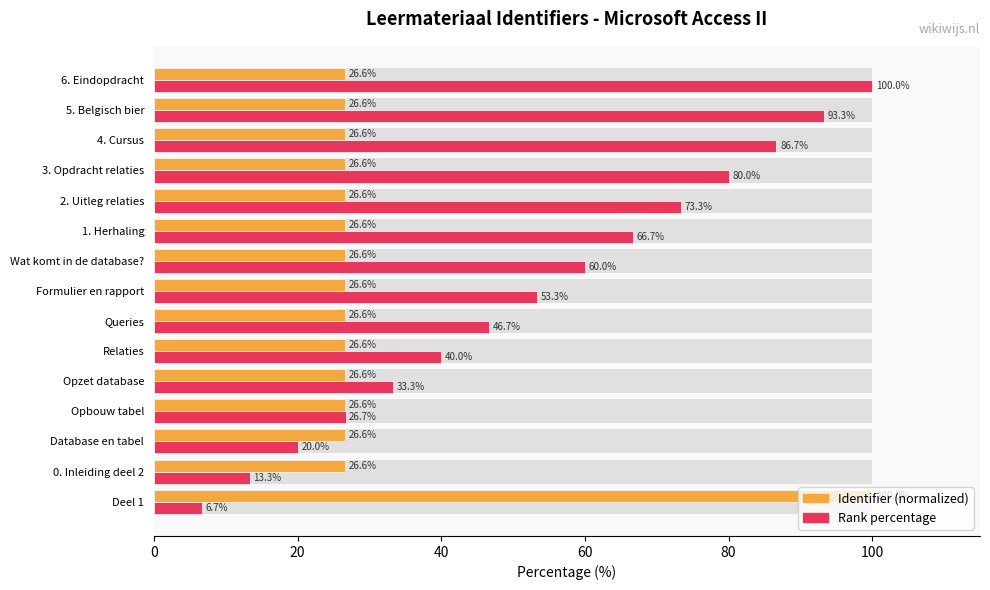

What are all the series names shown in the legend?

Identifier (normalized), Rank percentage